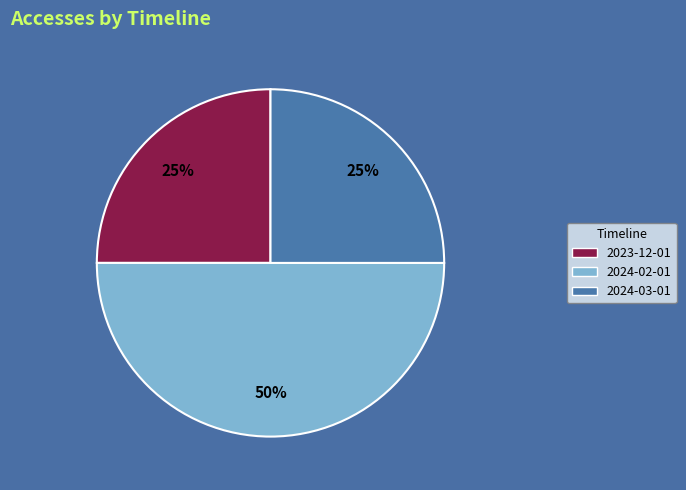

To the nearest percent, what is the difference between the largest and smallest slice percentages?

25%